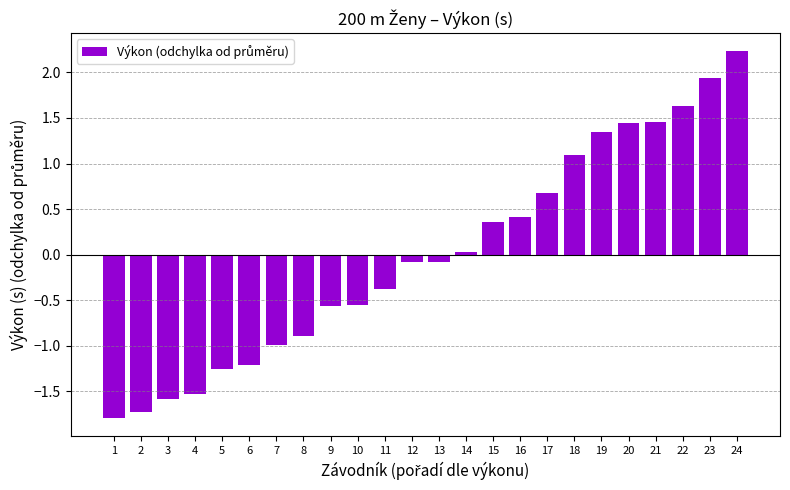

Where is the data nearest to the value 0?

14